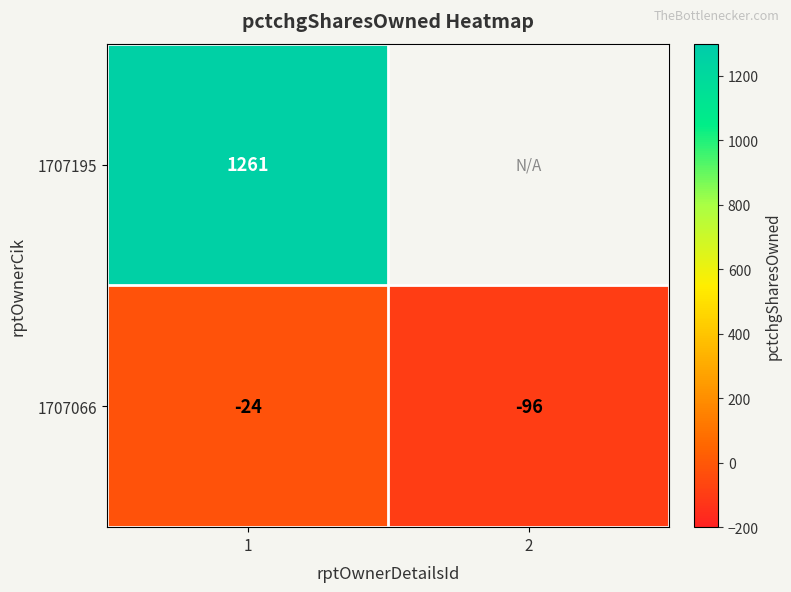

How many categories are shown in the chart?

2